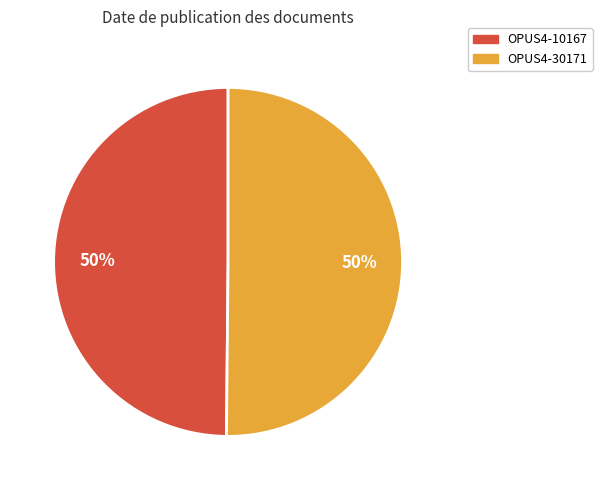

Approximately how many times larger is the value at OPUS4-10167 compared to OPUS4-30171?

1.0